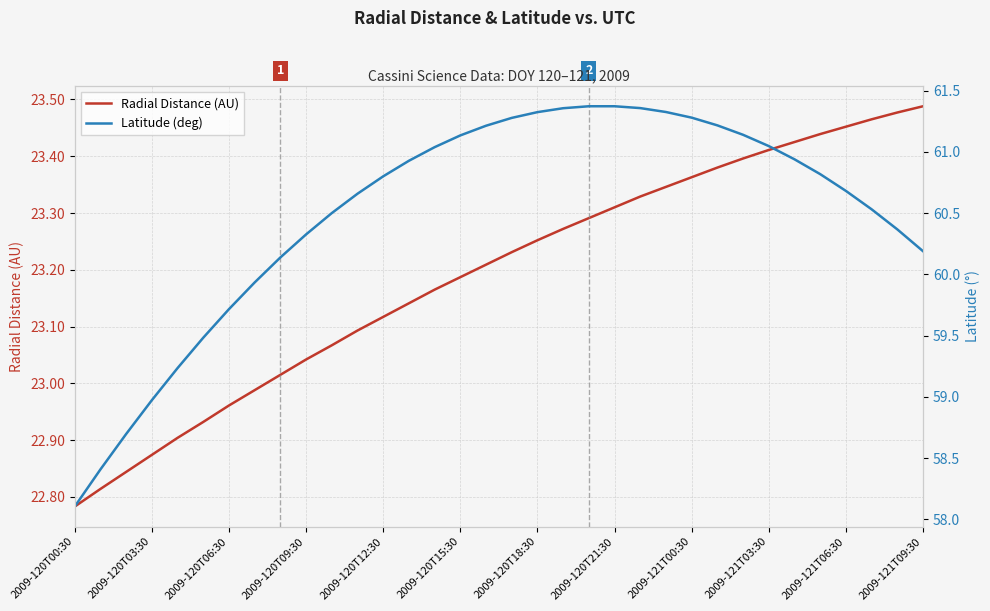

True or false: Latitude (deg) and Radial Distance (AU) cross at least once.

False